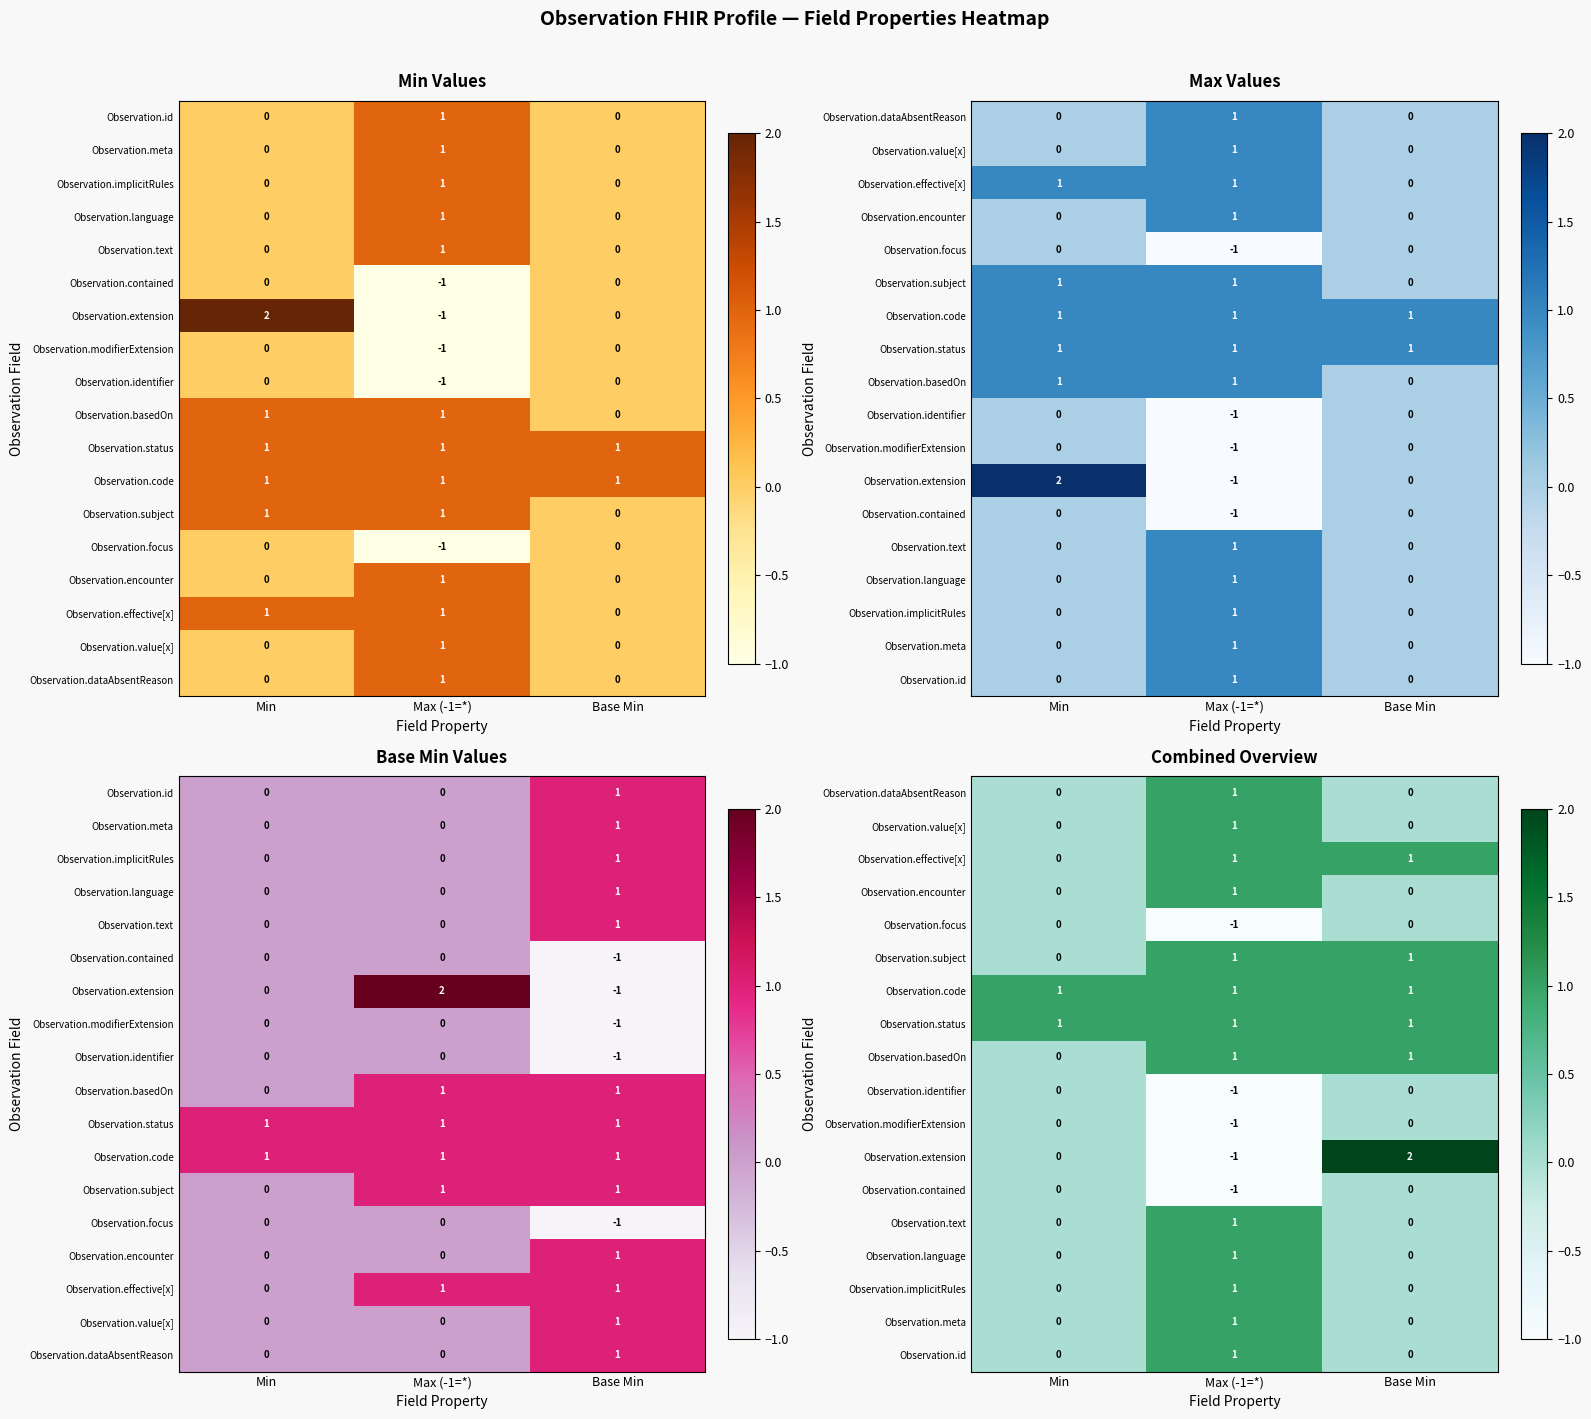

The value of Observation.id at Min is 0. True or false?

True